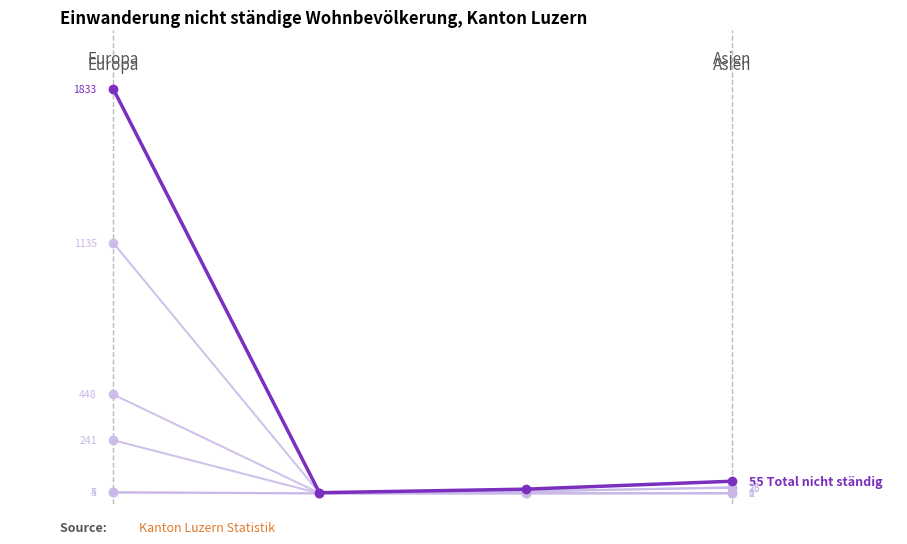

Which label corresponds to the smallest value in the chart?

Afrika